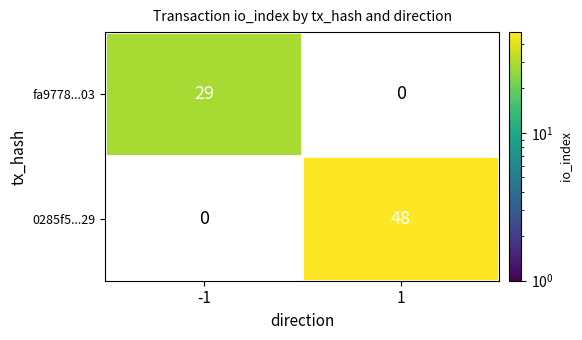

What is the difference between the fa9778...03 values at 1 and -1?

29